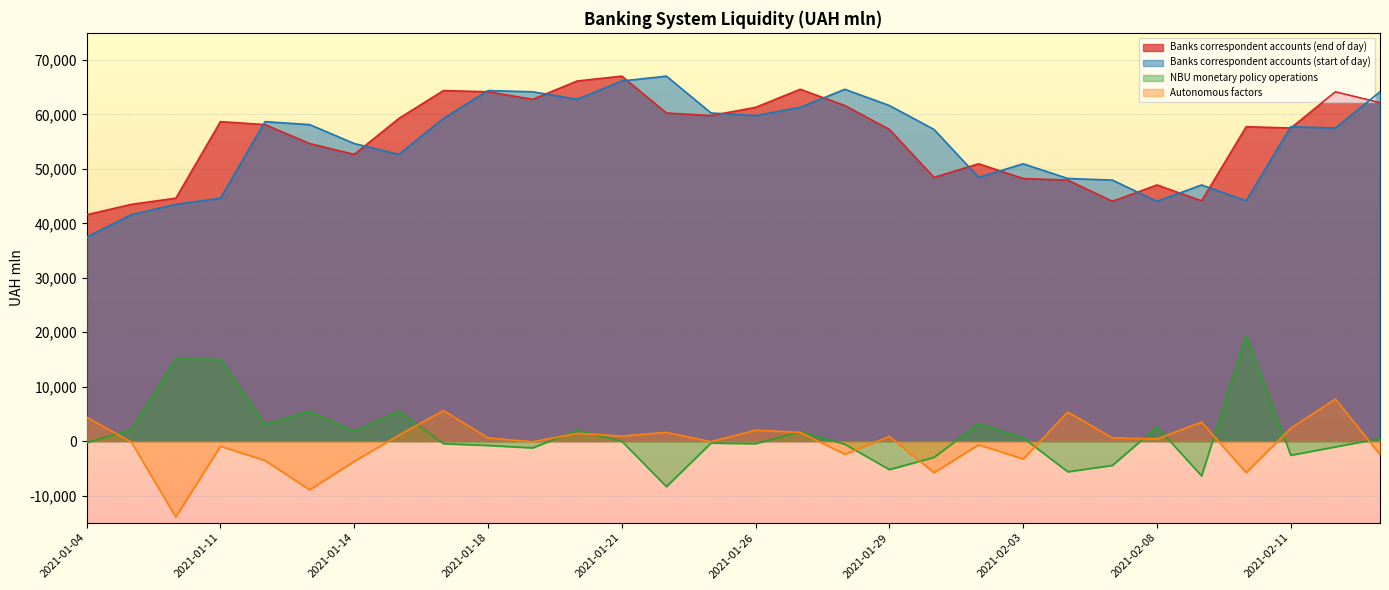

The Banks correspondent accounts (start of day) series shows 67043.9 at 2021-01-22. True or false?

True